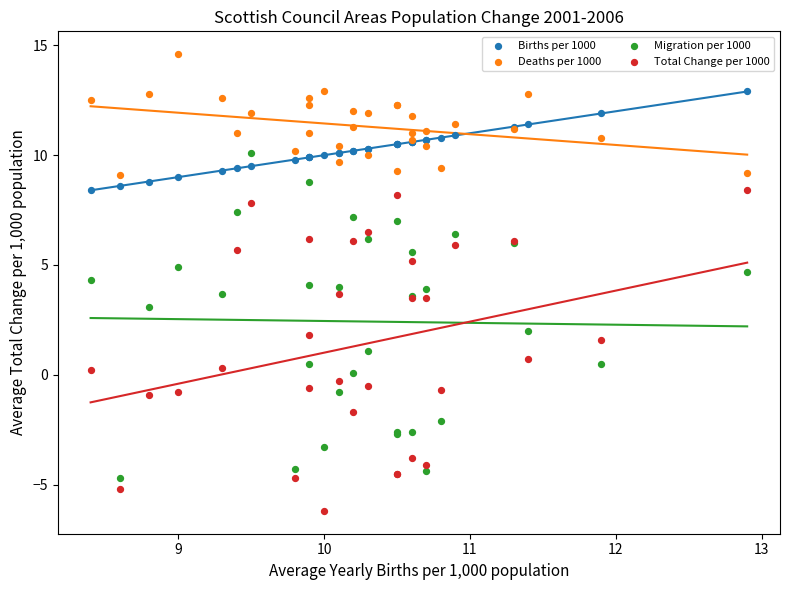

Which series contains the lowest Y value?

Total Change per 1000